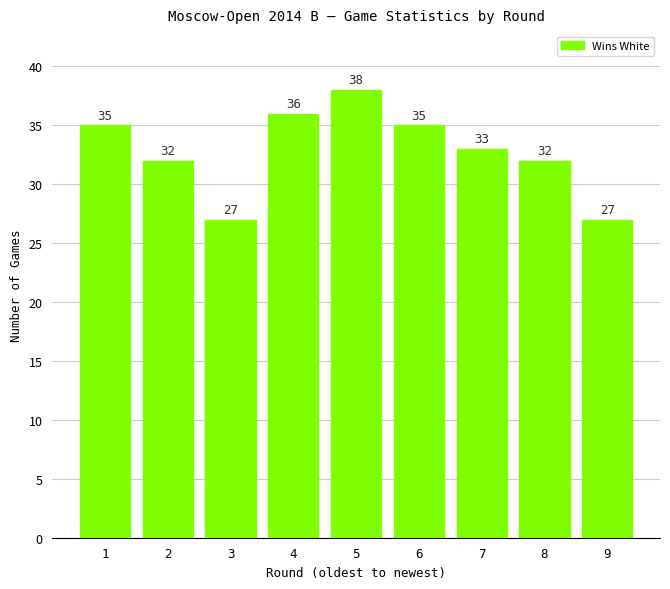

What is the smallest value displayed?

27